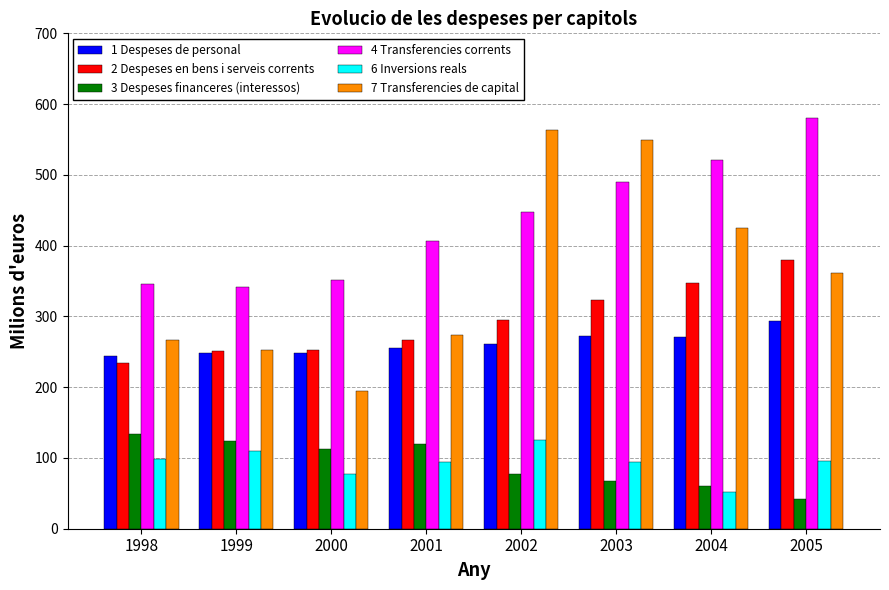

Which series has the largest total across all categories?

4 Transferencies corrents